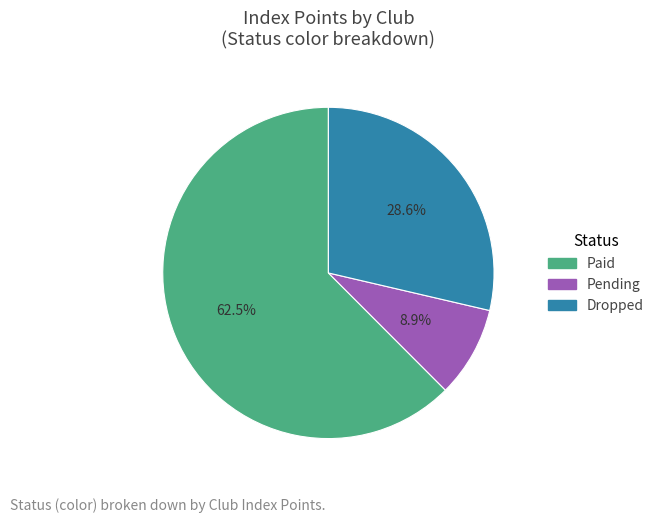

Is there a majority slice in this chart?

Yes